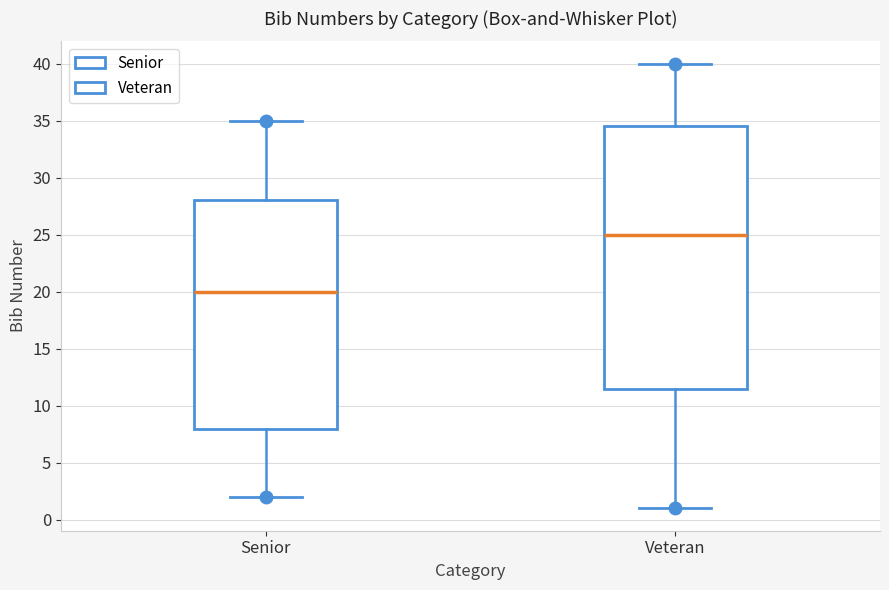

Which box is the tallest, from its lower edge to its upper edge?

Veteran